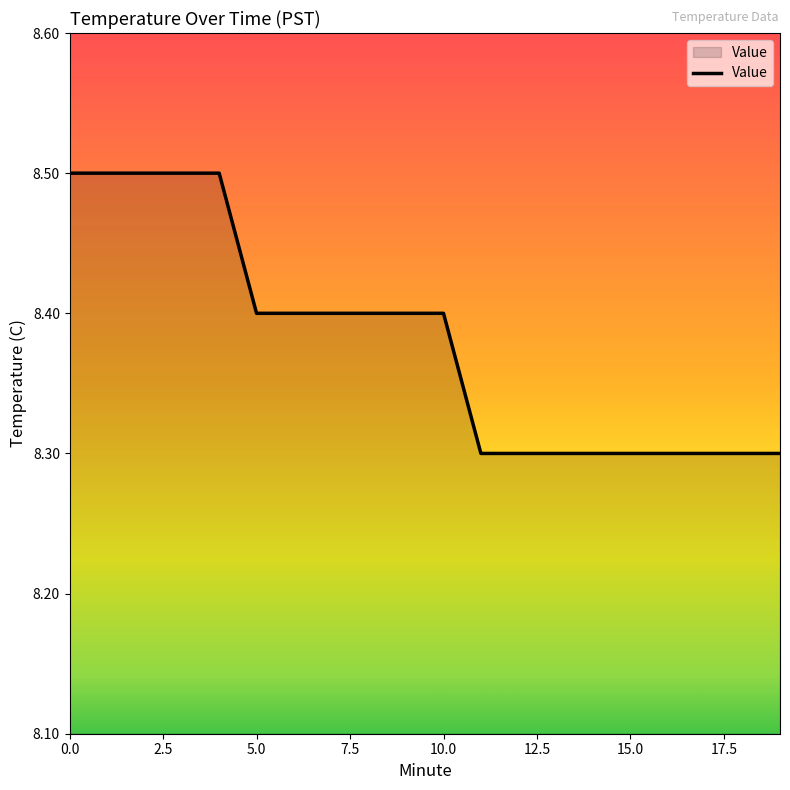

What is the smallest value displayed?

8.3